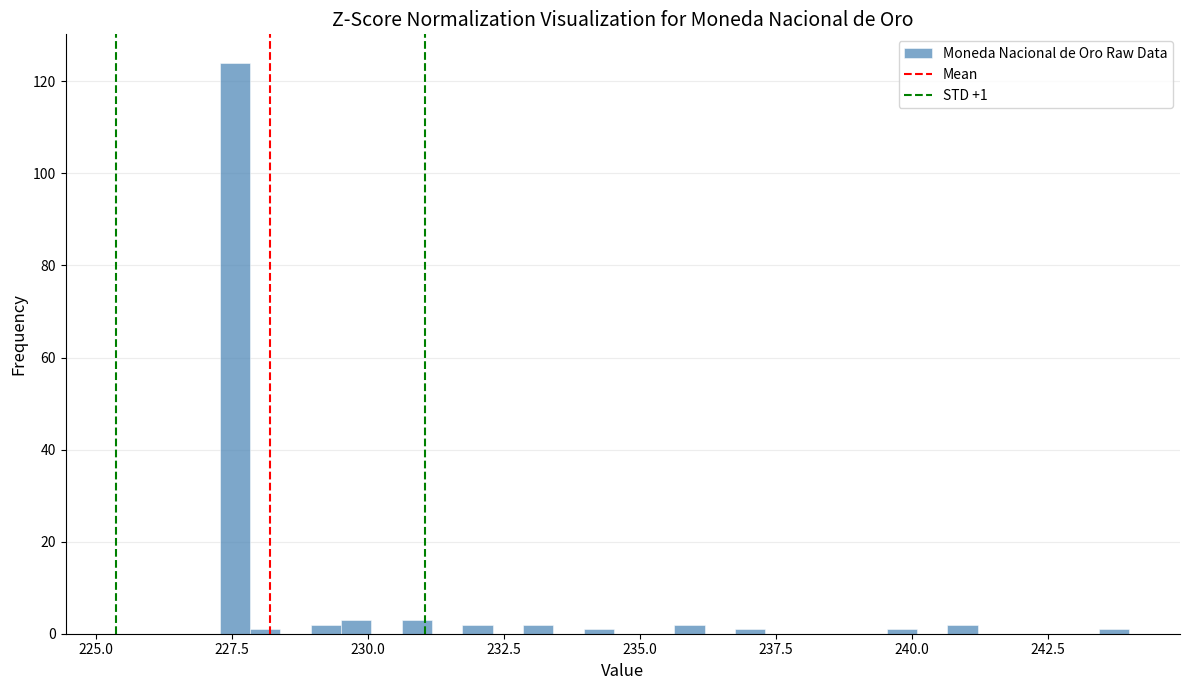

Around what value on the x-axis is the tallest bar? Give the approximate position of its centre, as read against the axis.

227.5